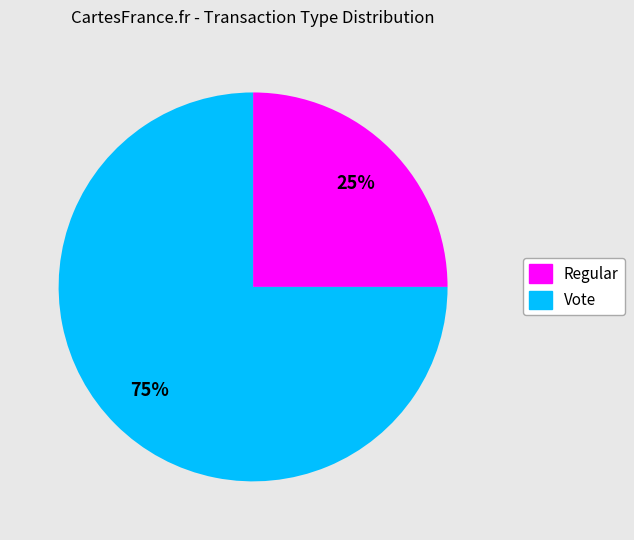

The Regular slice represents 37% of the pie. True or false?

False